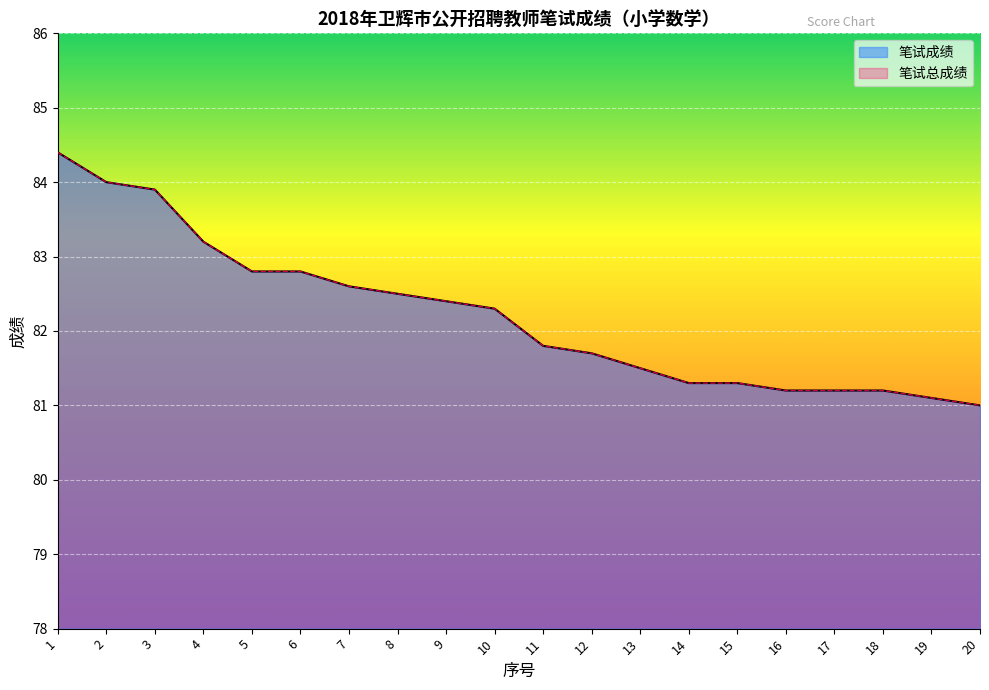

List the labels in order of 笔试总成绩 value, largest first.

1, 2, 3, 4, 5, 6, 7, 8, 9, 10, 11, 12, 13, 14, 15, 16, 17, 18, 19, 20